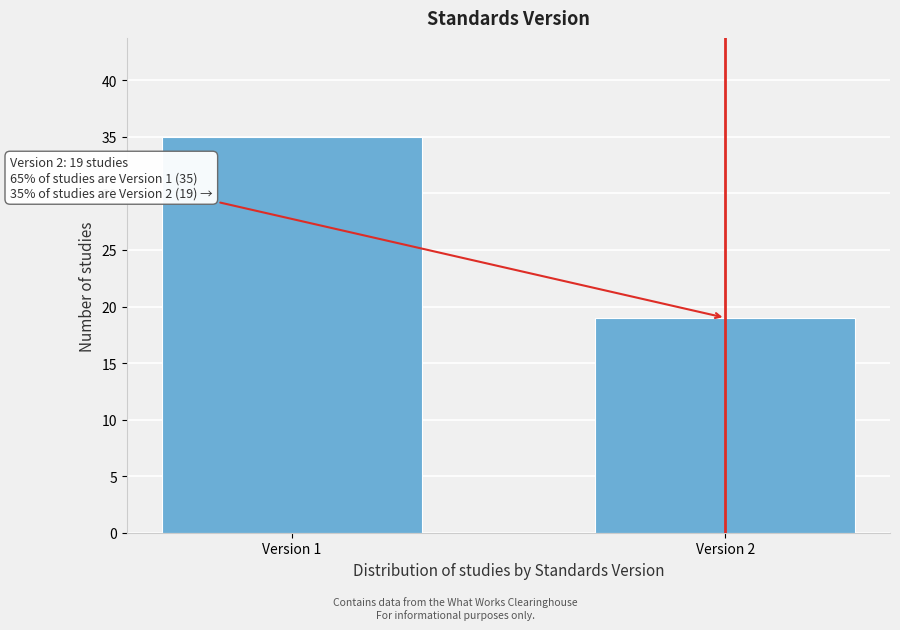

Reading left to right, transcribe all the data shown in this chart.

Version 1=35	Version 2=19